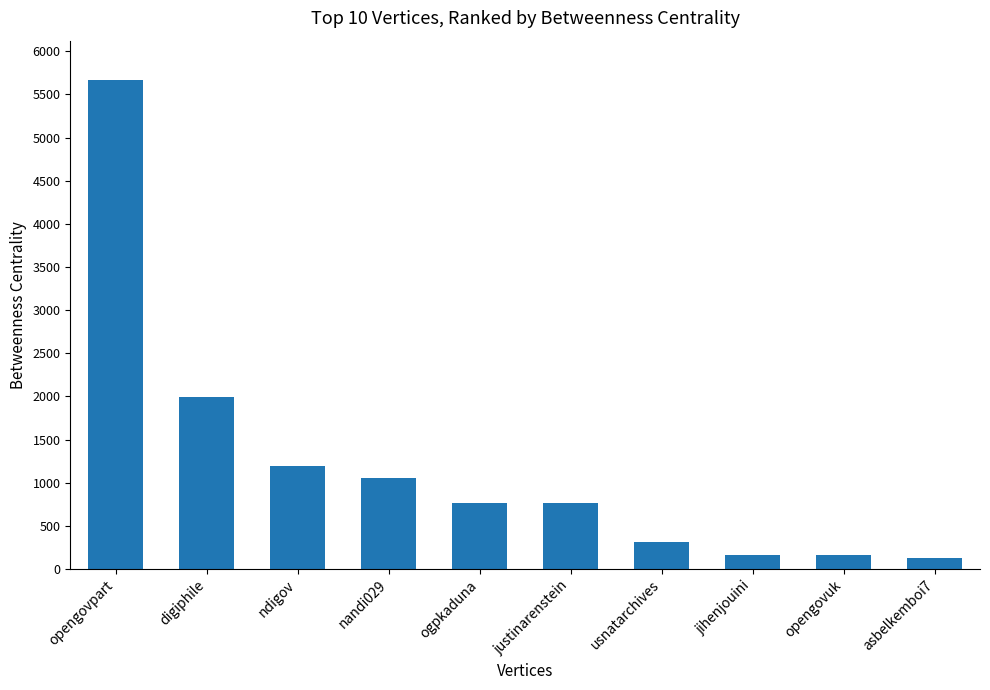

What is the maximum value shown in the chart?

5670.5